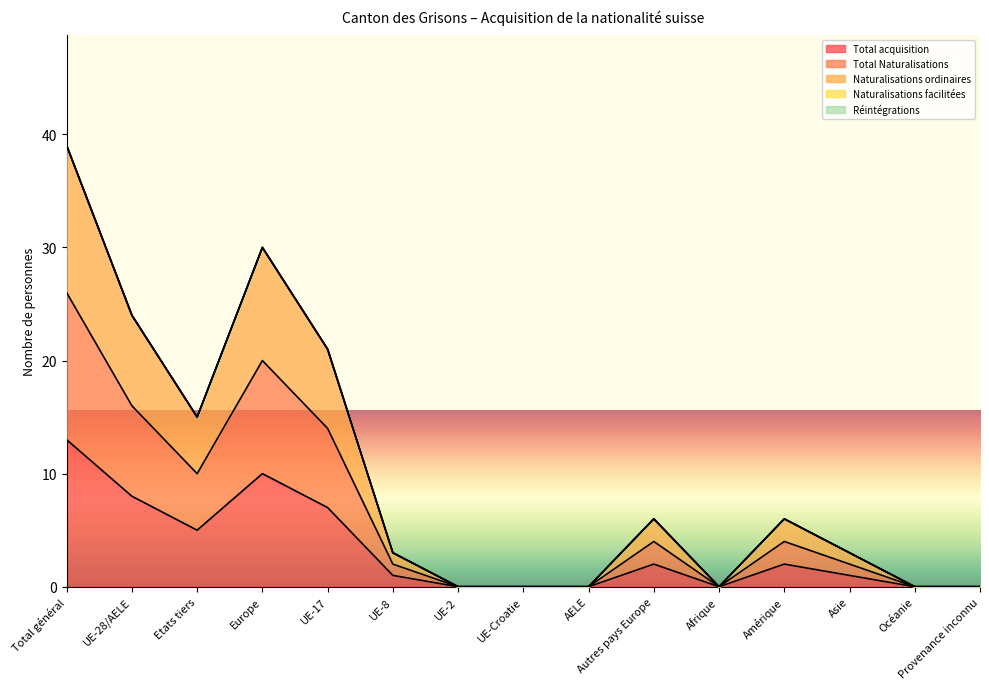

True or false: Total acquisition and Total Naturalisations intersect in this chart.

False